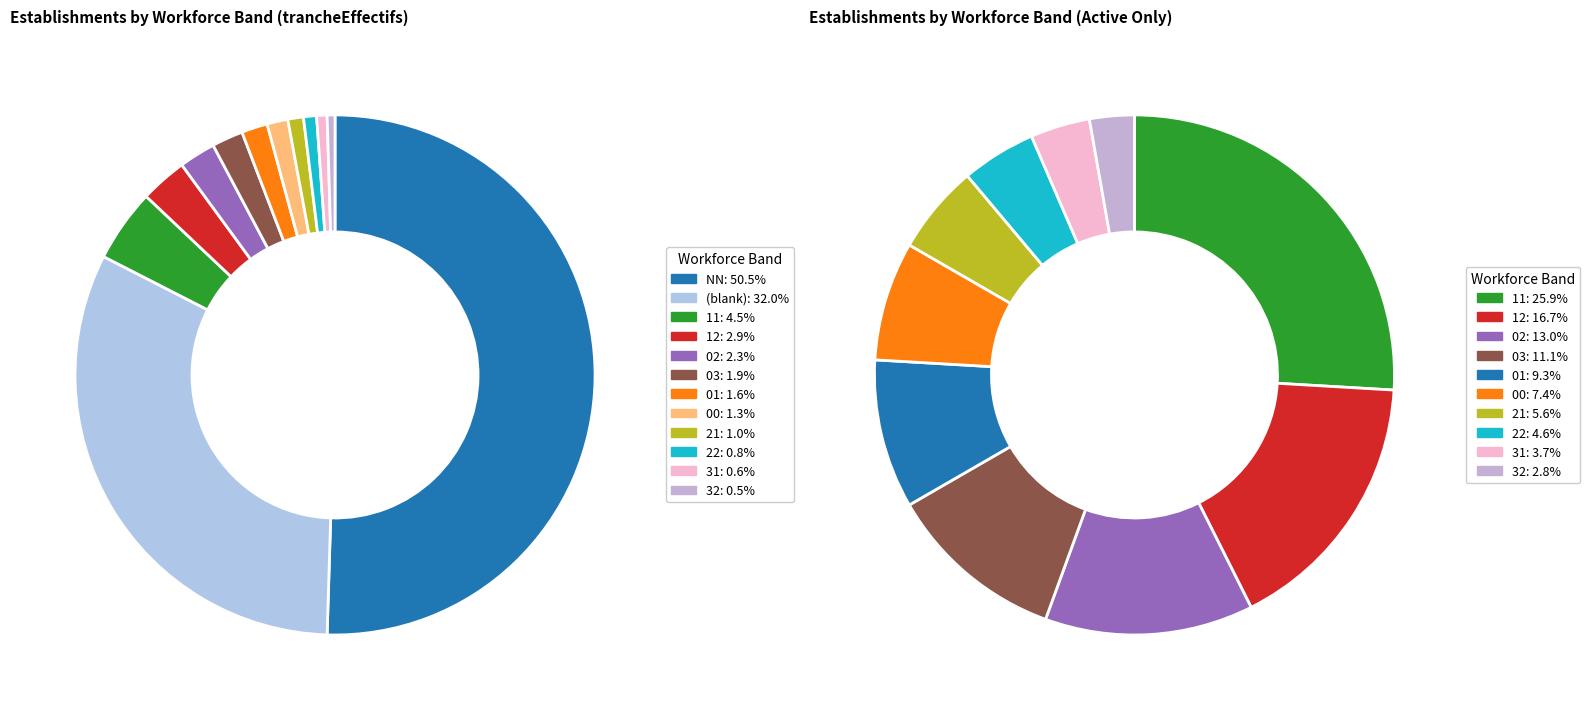

What is the total percentage of 03 and 11?

6.5%